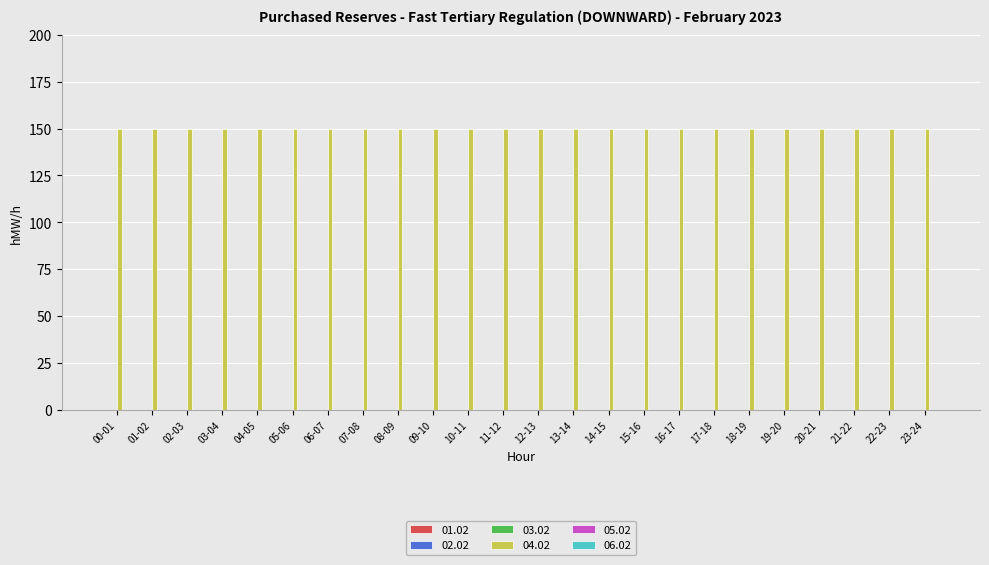

At which category is the sum across all series the highest?

00-01